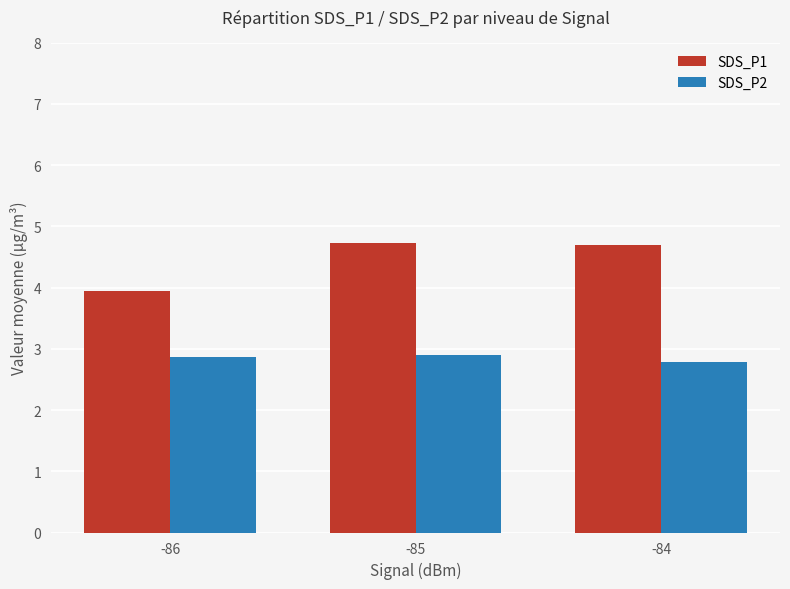

Rank the series by their maximum value, from highest to lowest.

SDS_P1, SDS_P2